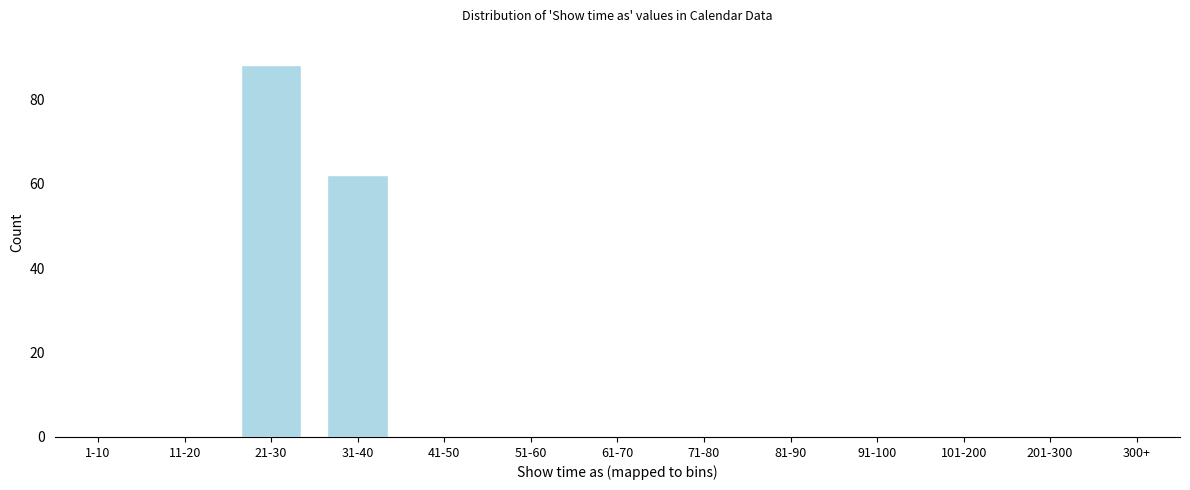

Reading left to right, list all the values displayed in this chart.

1-10=0	11-20=0	21-30=88	31-40=62	41-50=0	51-60=0	61-70=0	71-80=0	81-90=0	91-100=0	101-200=0	201-300=0	300+=0